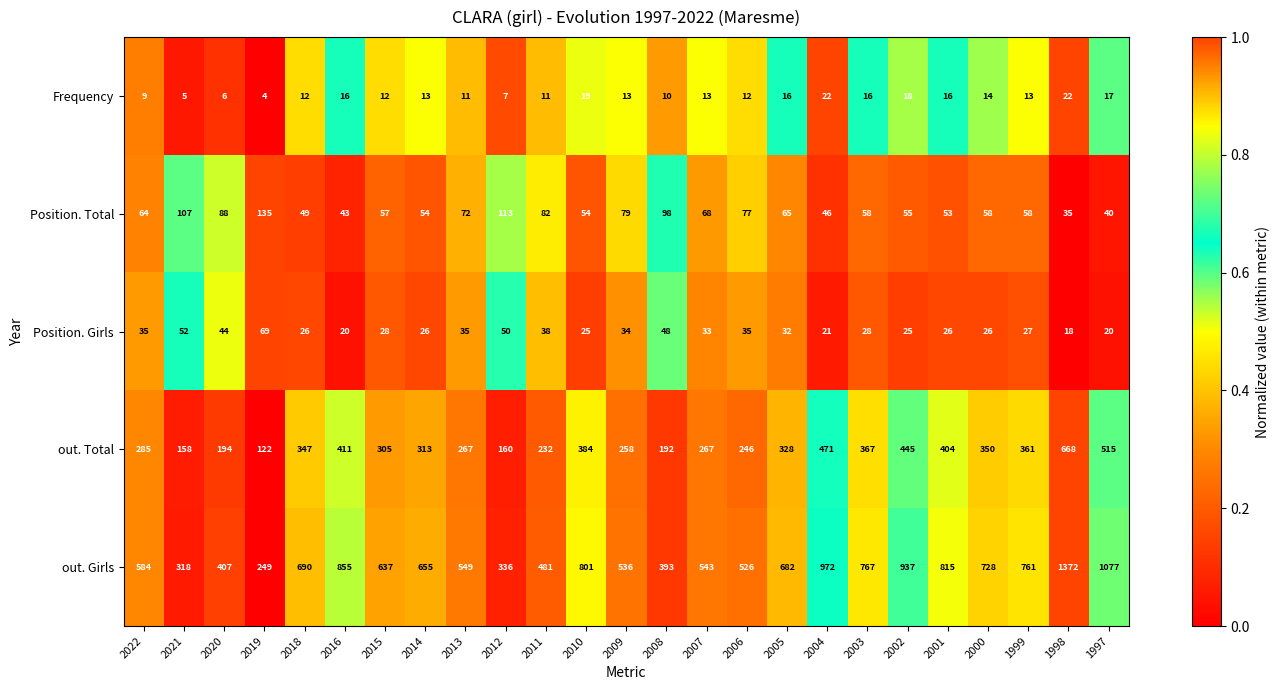

List the series in order of their peak value, lowest first.

Frequency, Position. Girls, Position. Total, out. Total, out. Girls